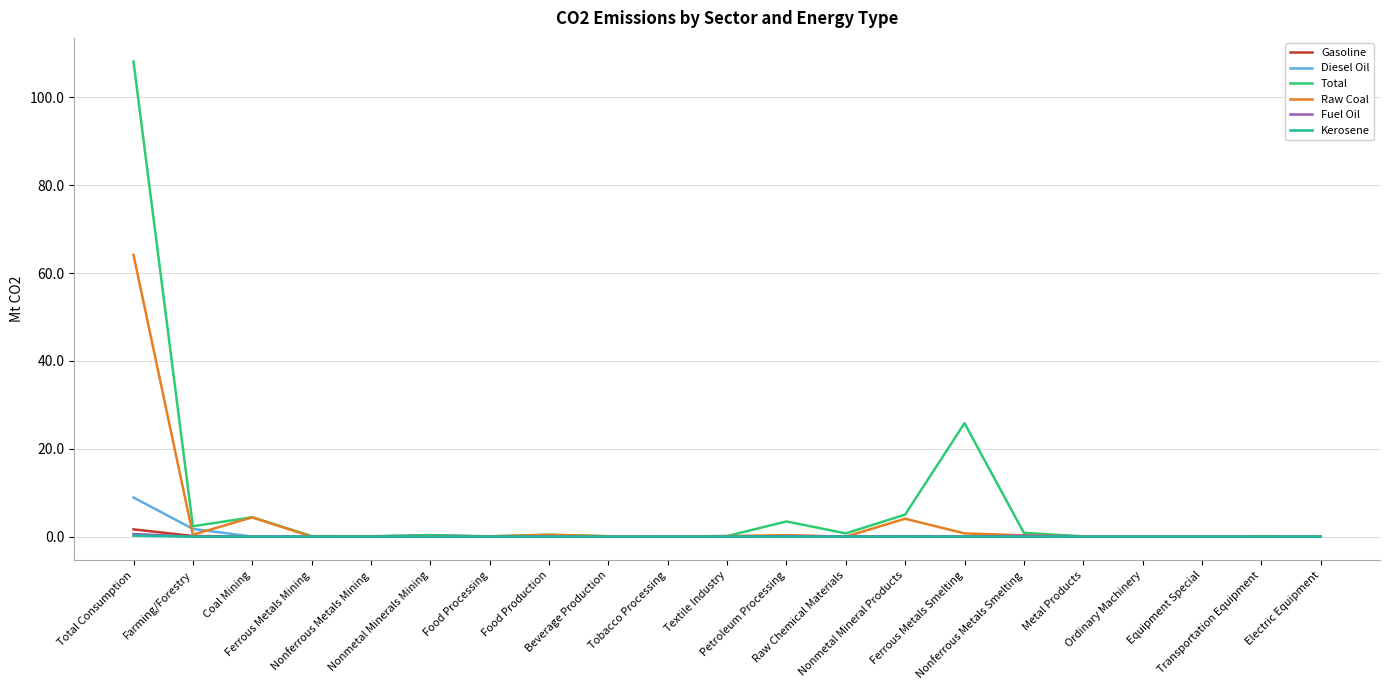

The value of Raw Coal at Total Consumption is 13.6. True or false?

False